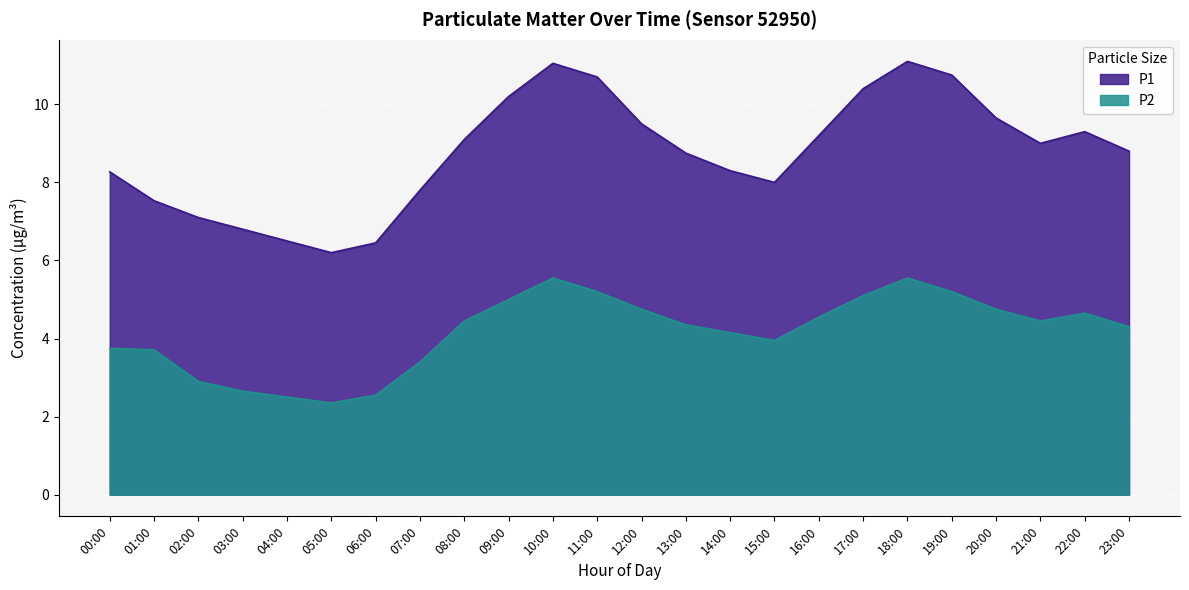

The P2 series shows 4.8 at 12:00. True or false?

True